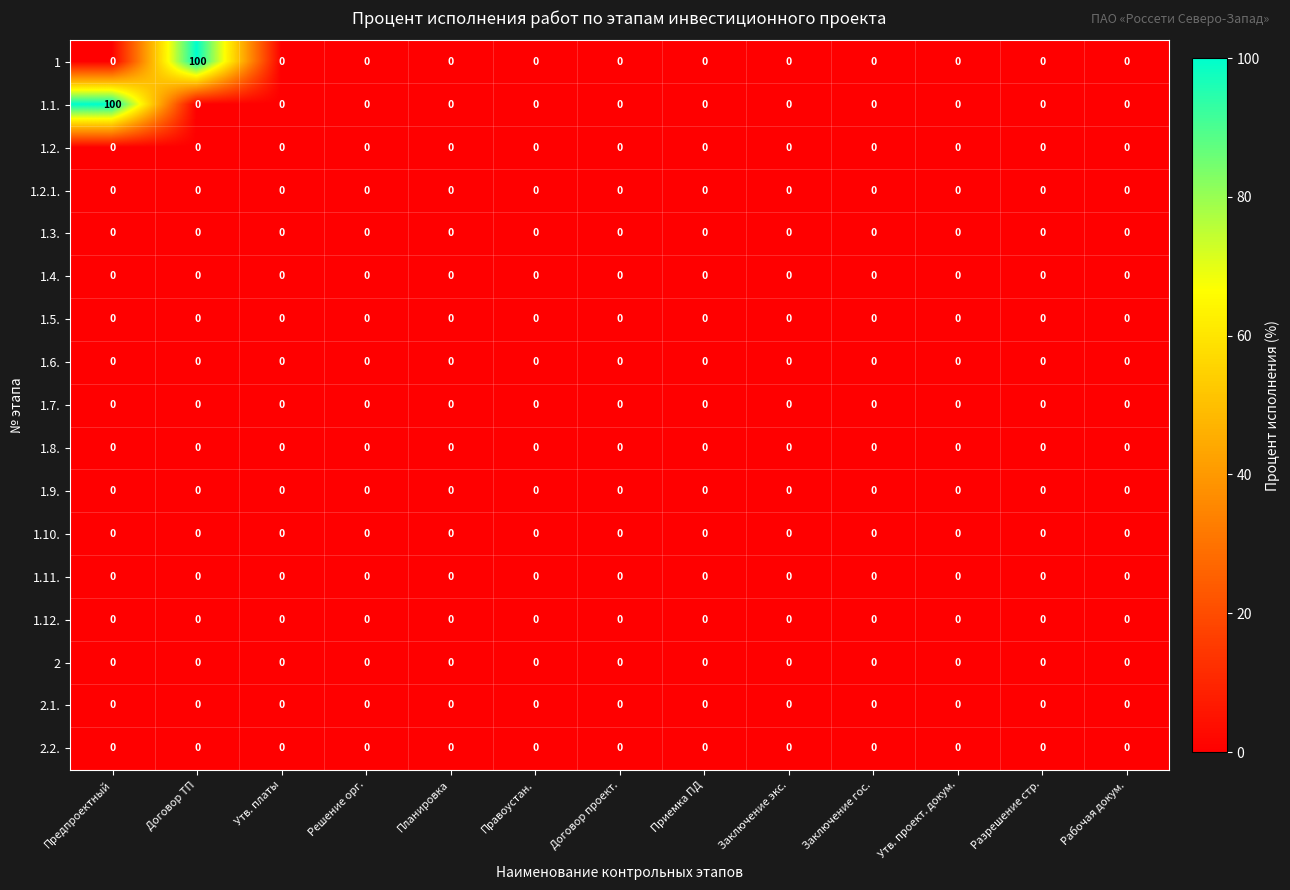

True or false: 1.10. has a value of 0 at Предпроектный.

True